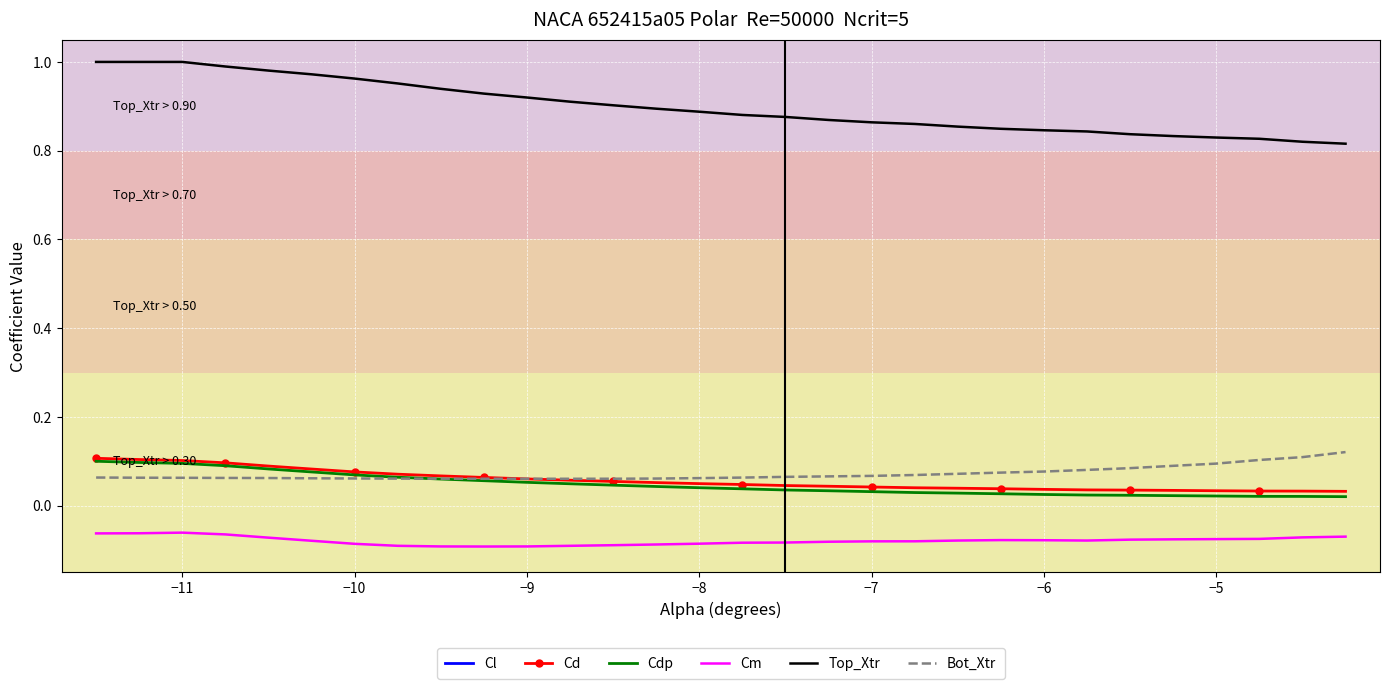

True or false: Cm and Cd cross at least once.

False